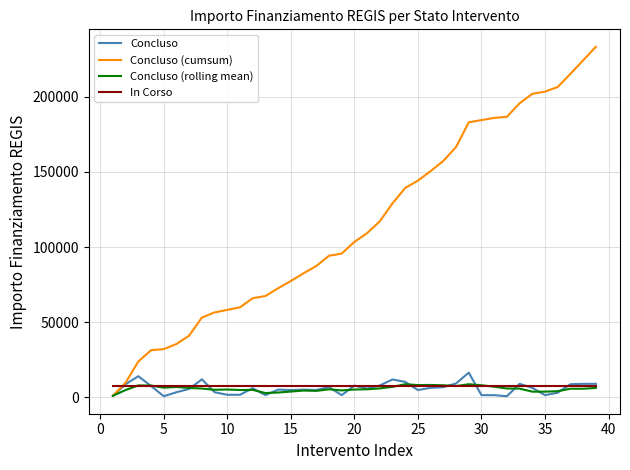

What is the difference between the maximum and second lowest values in the Concluso (rolling mean) series?

5871.2